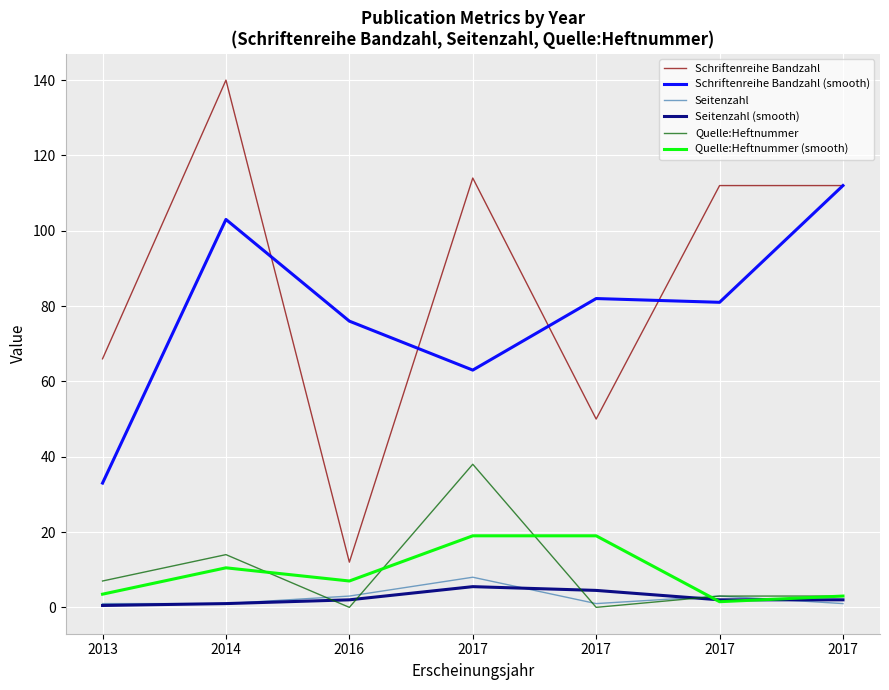

What are all the series names shown in the legend?

Schriftenreihe Bandzahl, Schriftenreihe Bandzahl (smooth), Seitenzahl, Seitenzahl (smooth), Quelle:Heftnummer, Quelle:Heftnummer (smooth)